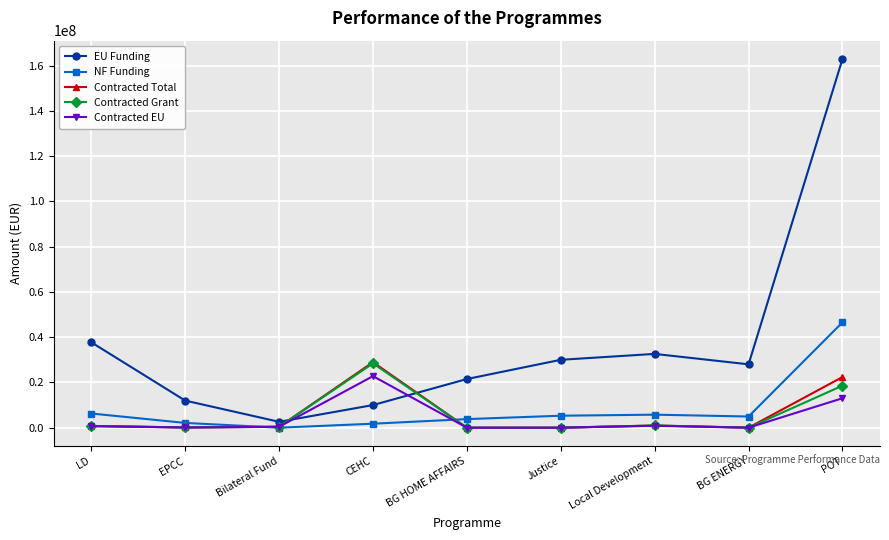

At how many categories does at least one series exceed 56504143?

1